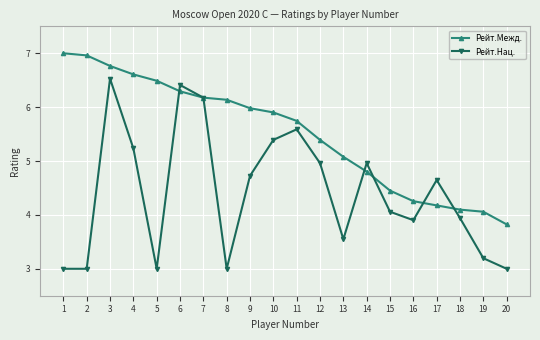

What is the value of the Рейт.Межд. point at the 19th from the left?

4.1